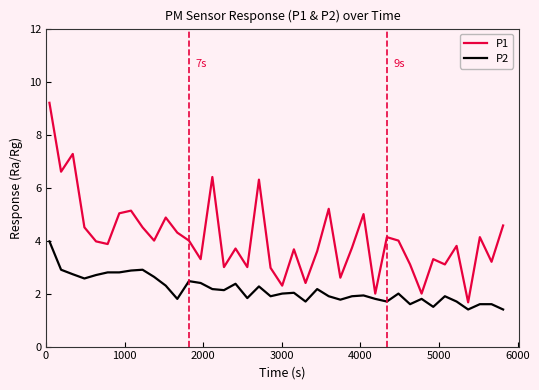

List the series in order of their peak value, highest first.

P1, P2